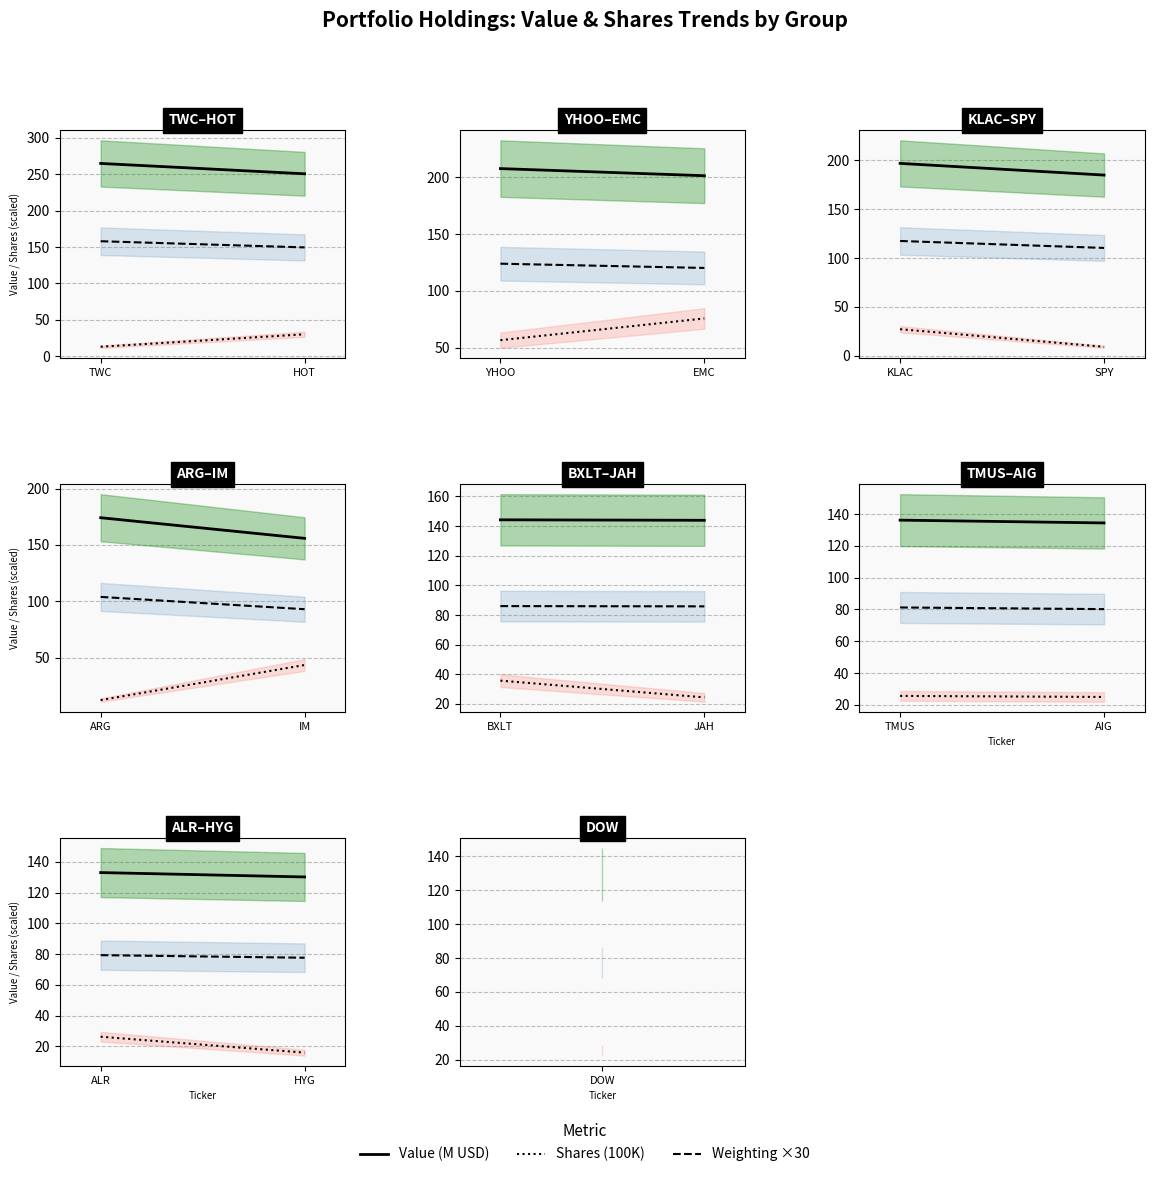

List the series in order of their peak value, highest first.

Value (M USD), Weighting ×30, Shares (100K)